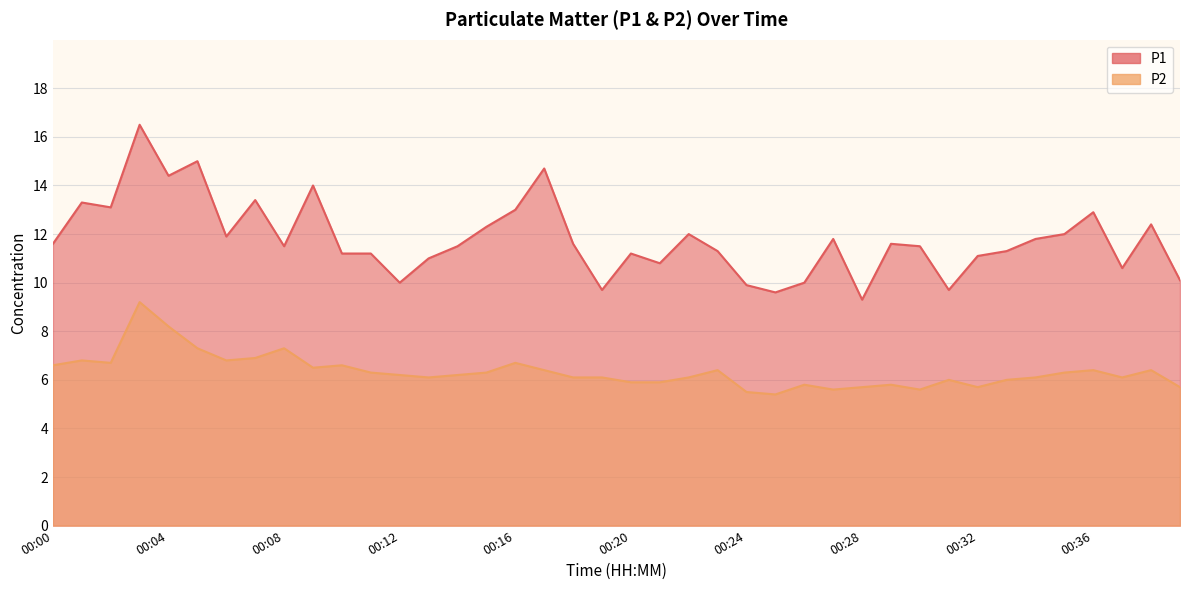

Which category has the lowest value in the P2 series?

00:25